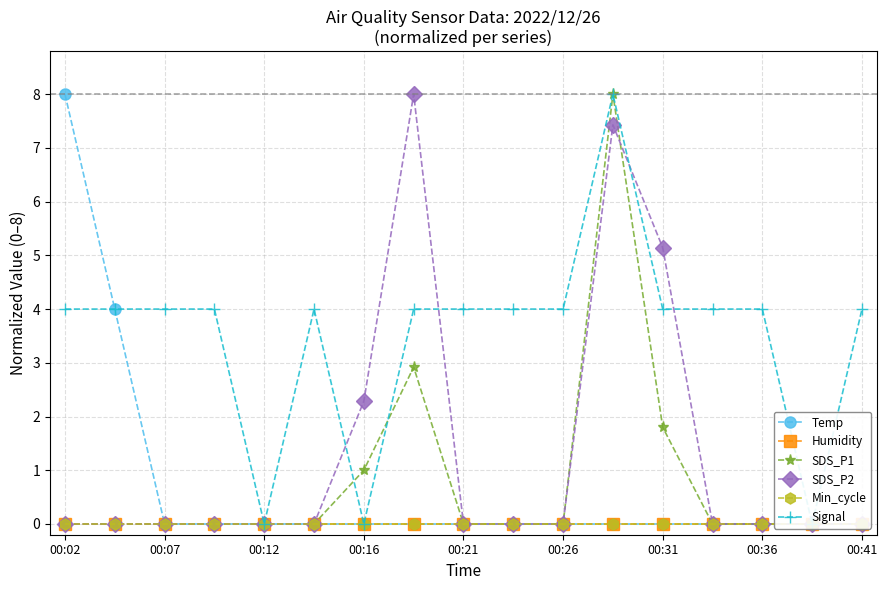

The Signal series shows 4.0 at 00:36. True or false?

True